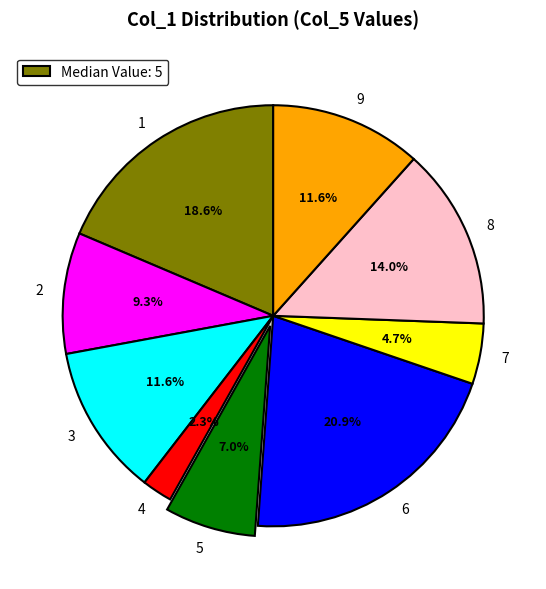

What percentage is the 8 slice, to the nearest percent?

14%